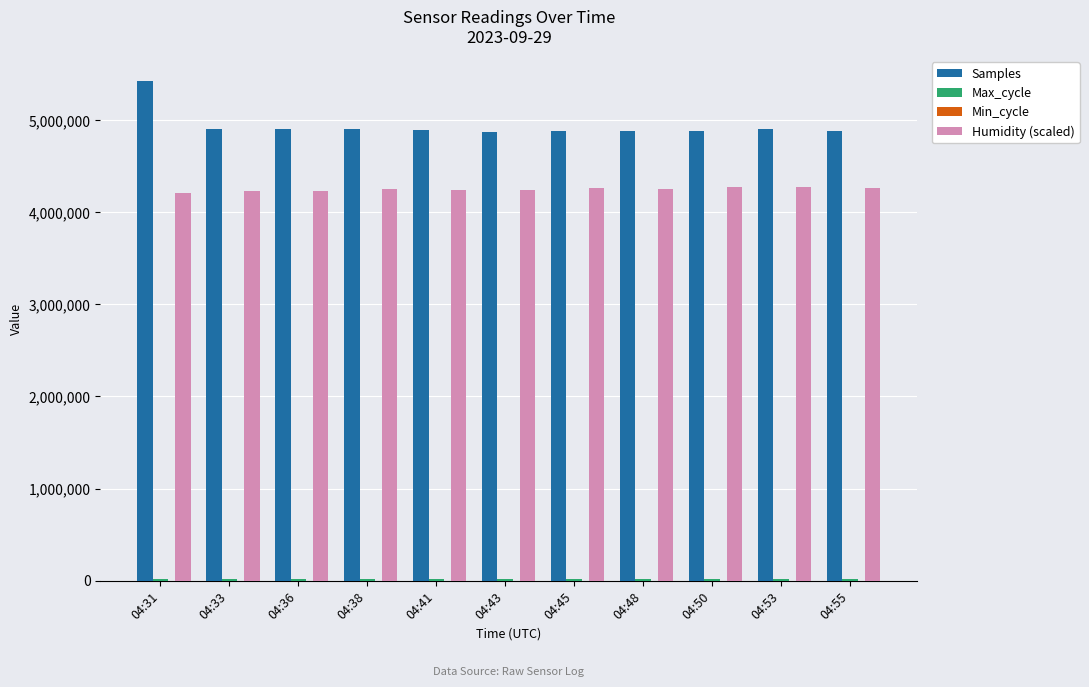

What is the maximum value for Humidity (scaled)?

4275661.2